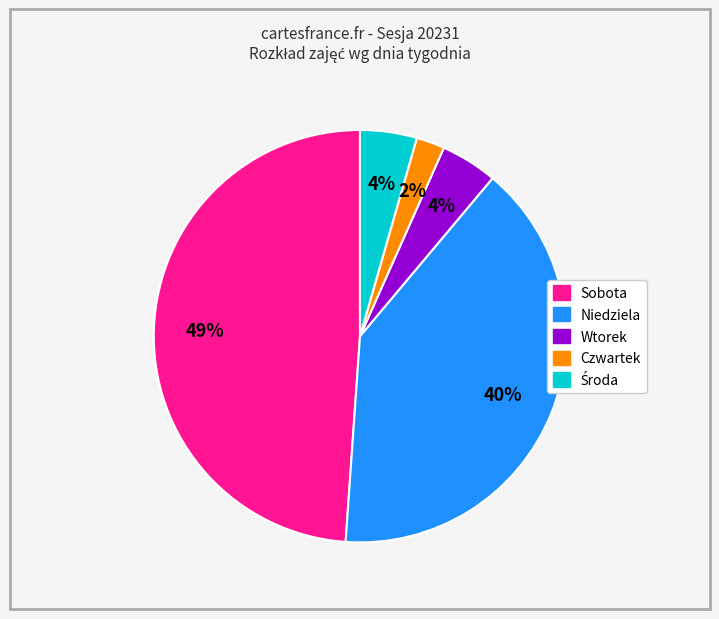

How many slices are in this pie chart?

5